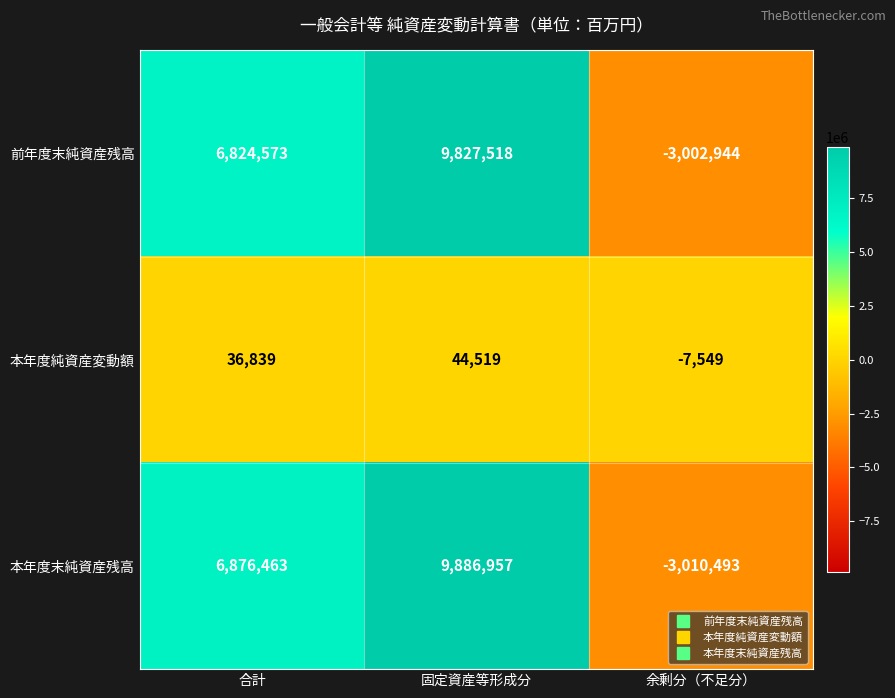

What is the smallest value displayed?

-3010493